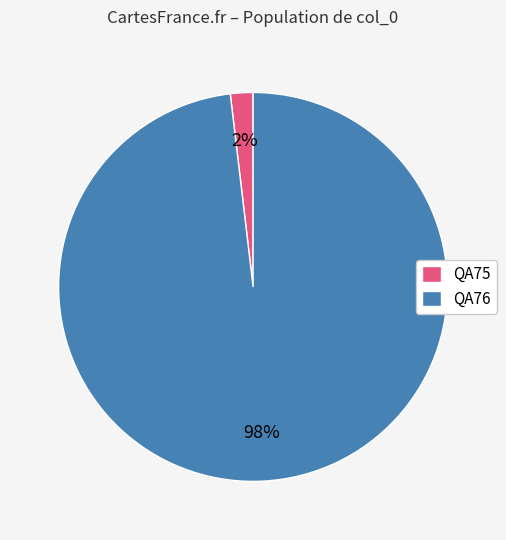

Count the number of slices in the pie.

2